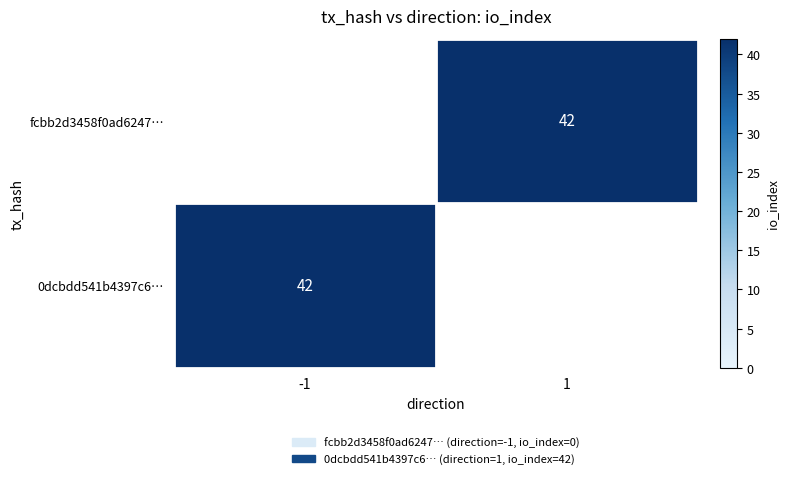

Where is 0dcbdd541b4397c6… nearest to the value 42?

-1